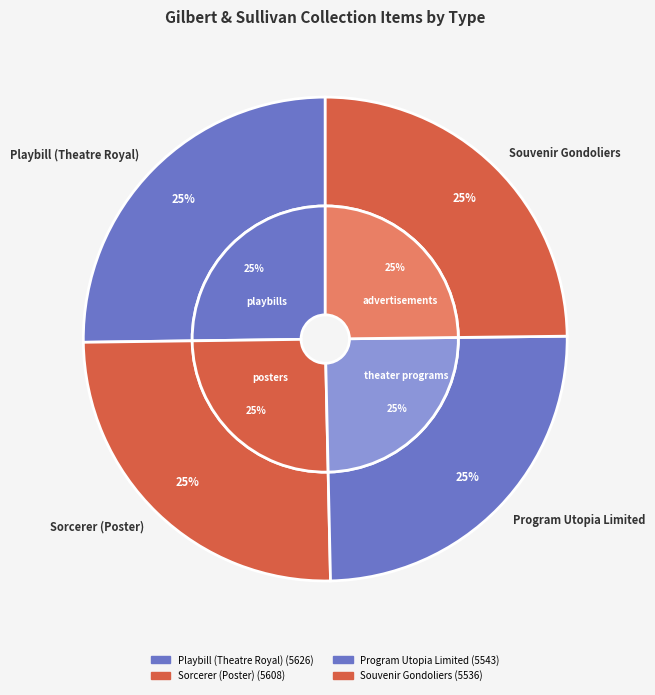

Does Playbill (Theatre Royal) represent more than half of the total?

No